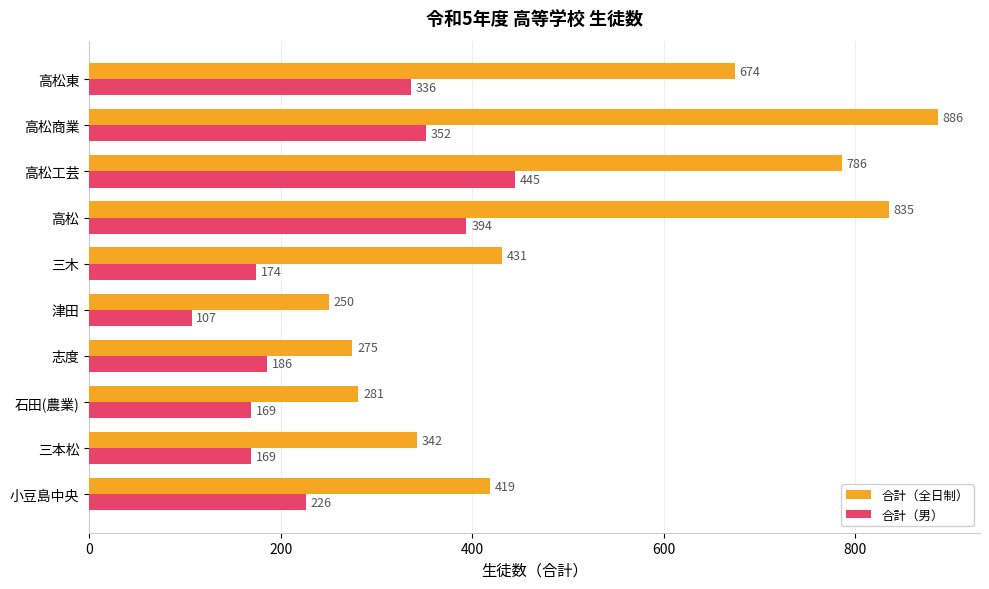

At which label does 合計（男） reach its minimum?

津田